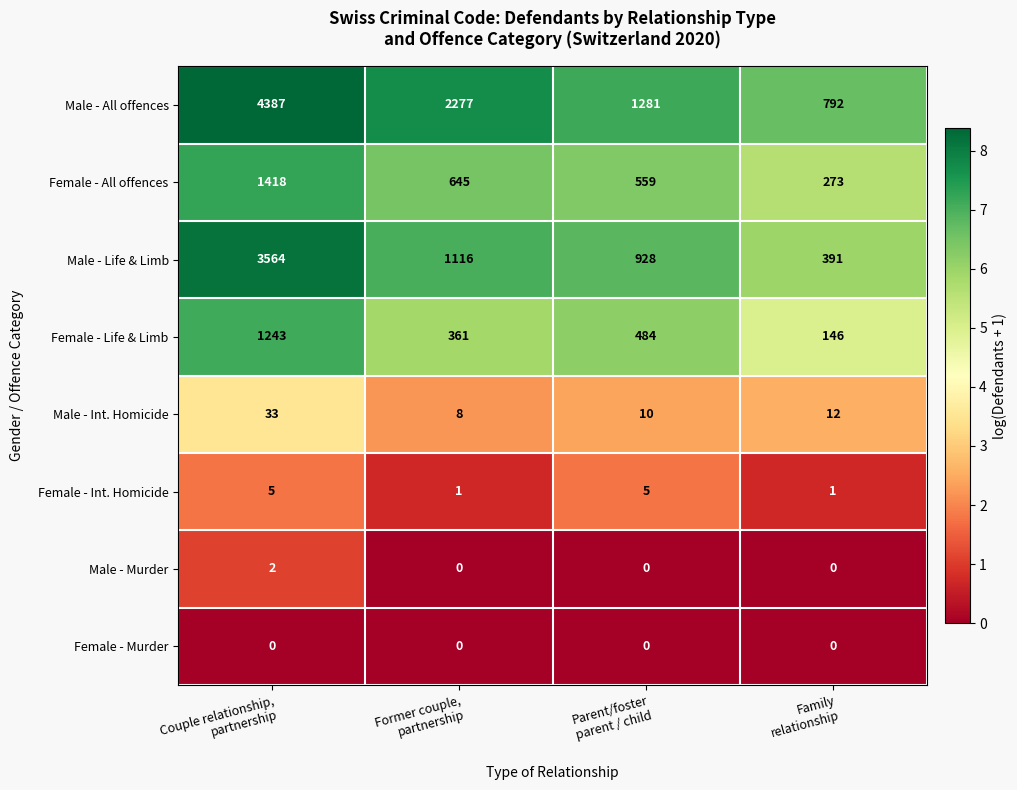

What is the maximum value shown in the chart?

4387